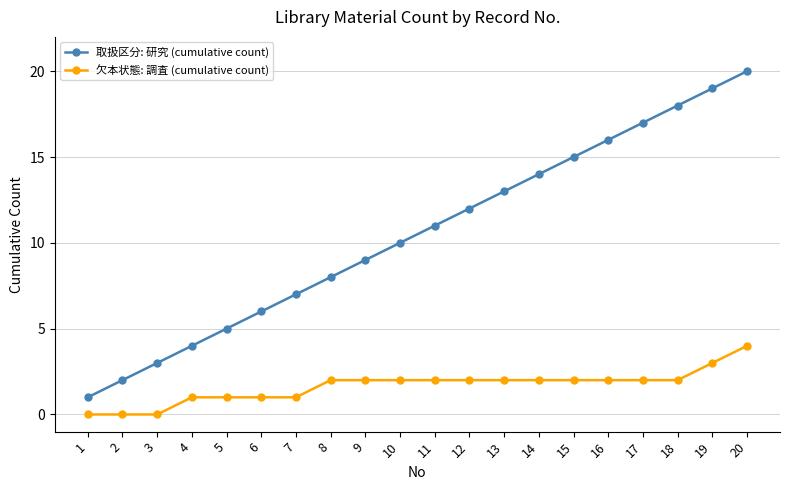

Which category has the lowest value in the 取扱区分: 研究 (cumulative count) series?

1